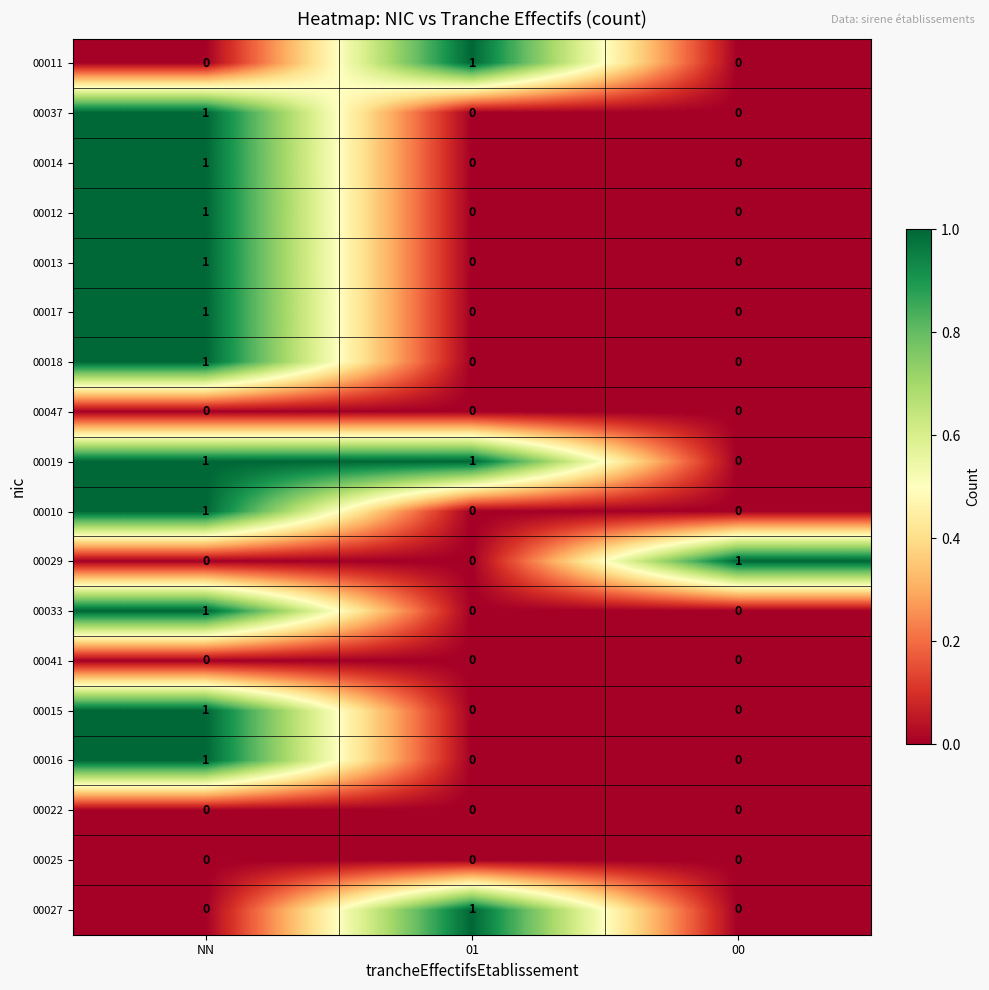

How many series are shown in this chart?

18